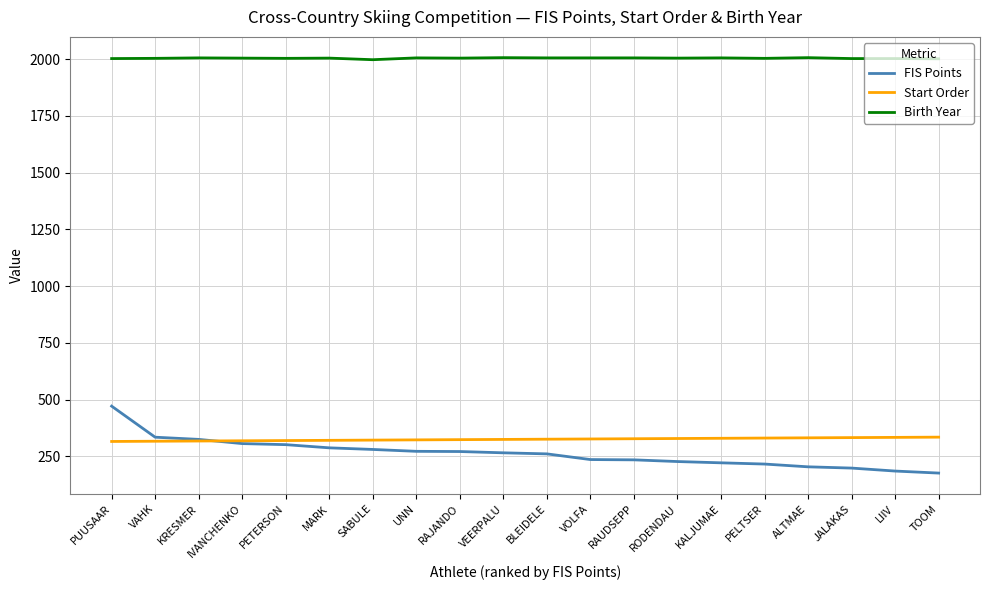

What is the approximate value of Start Order at UNN?

323.0